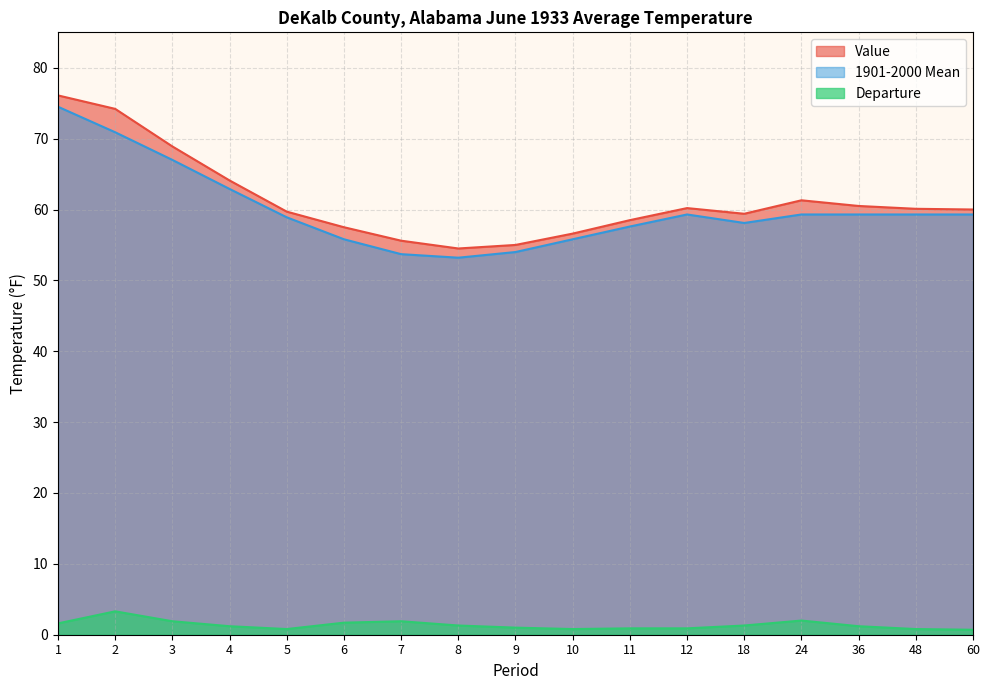

Which series changed the most between 7 and 12?

1901-2000 Mean